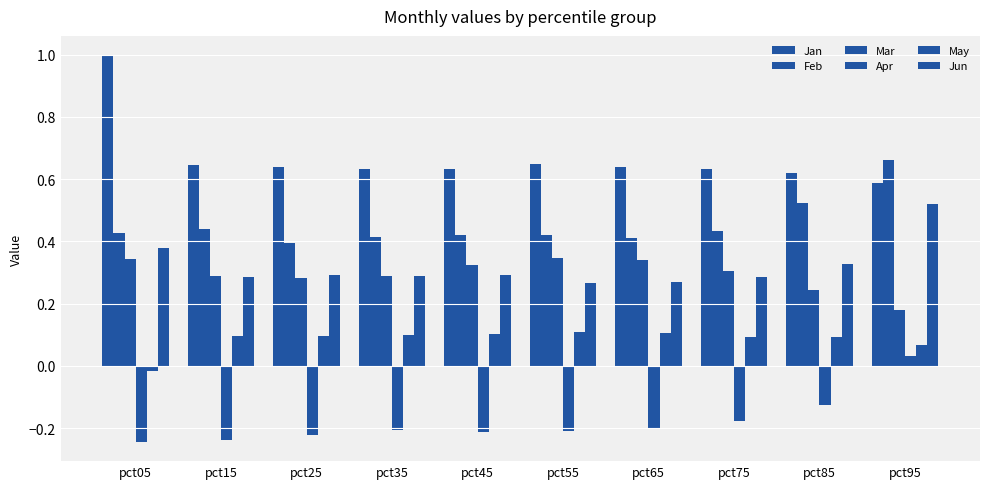

What is the value of the Jan bar at the 6th from the left?

0.6